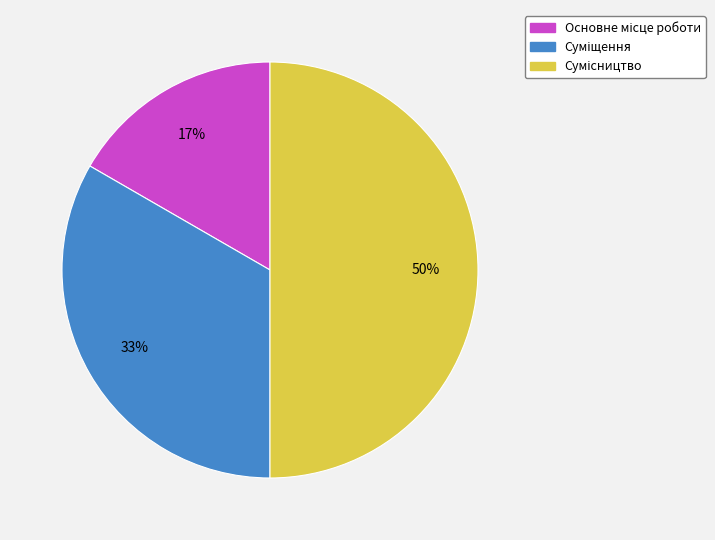

To the nearest percent, what is the average slice percentage?

33%